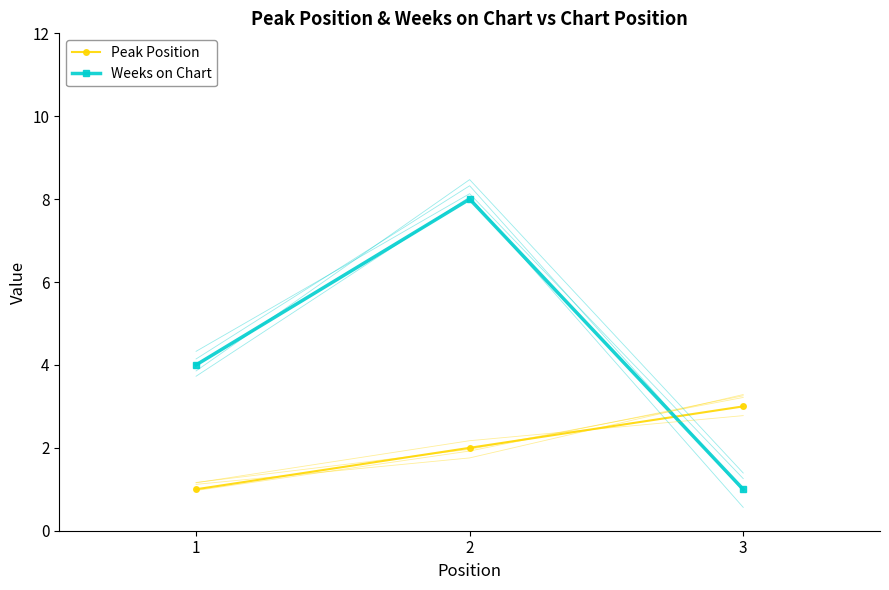

At 2, list the series in order from largest to smallest.

Weeks on Chart, Peak Position